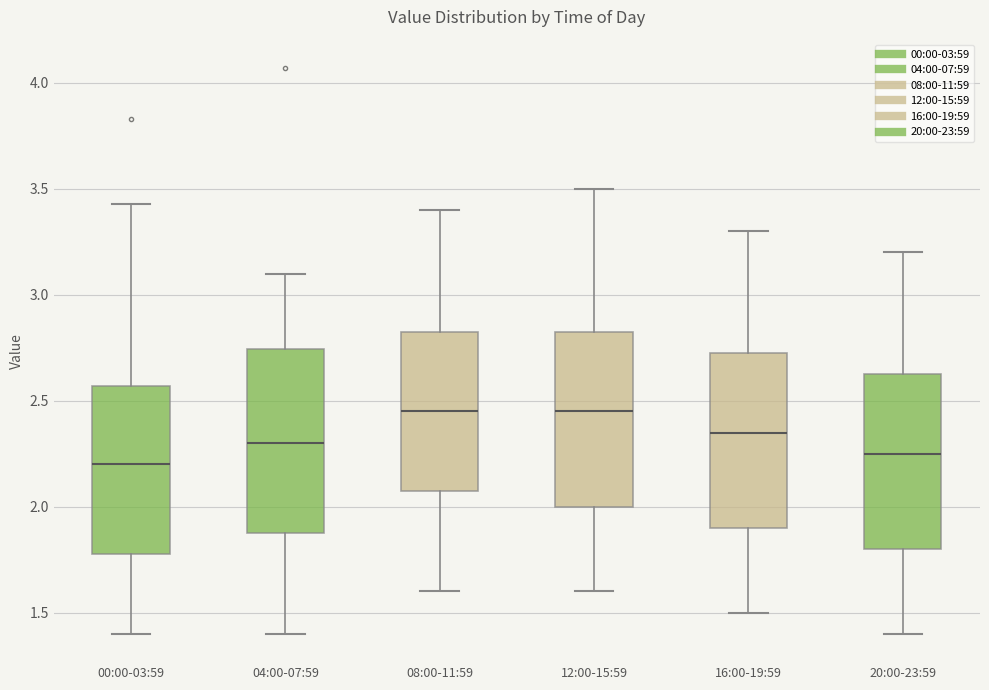

Reading left to right, read every box against the y-axis: the position of its median line, the range the box covers, and the ends of its whiskers. The values are not printed on the chart, so give them approximately, as read against the axis.

00:00-03:59: median 2.20, box 1.80 to 2.55, whiskers 1.40 to 3.45
04:00-07:59: median 2.30, box 1.90 to 2.75, whiskers 1.40 to 3.10
08:00-11:59: median 2.45, box 2.10 to 2.85, whiskers 1.60 to 3.40
12:00-15:59: median 2.45, box 2.00 to 2.85, whiskers 1.60 to 3.50
16:00-19:59: median 2.35, box 1.90 to 2.75, whiskers 1.50 to 3.30
20:00-23:59: median 2.25, box 1.80 to 2.65, whiskers 1.40 to 3.20